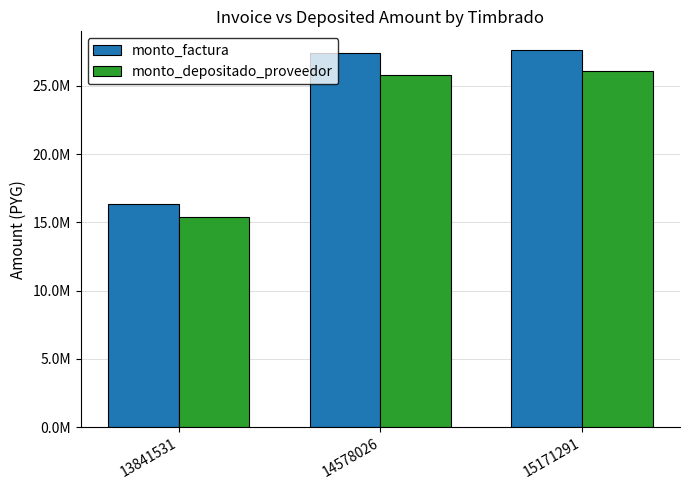

Which has a higher value, 15171291 or 14578026?

15171291